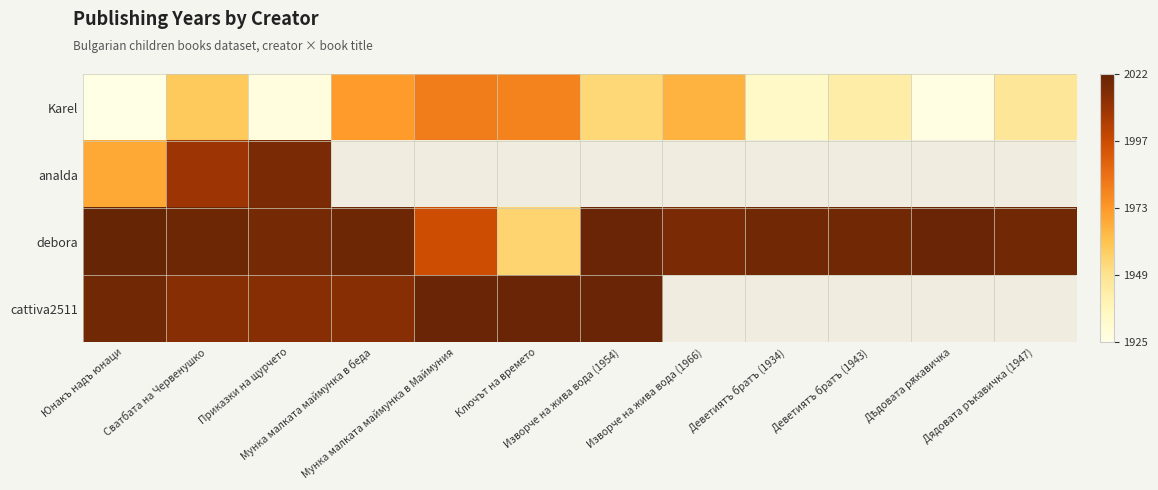

What is the total value across all series at Приказки на щурчето?

7976.0